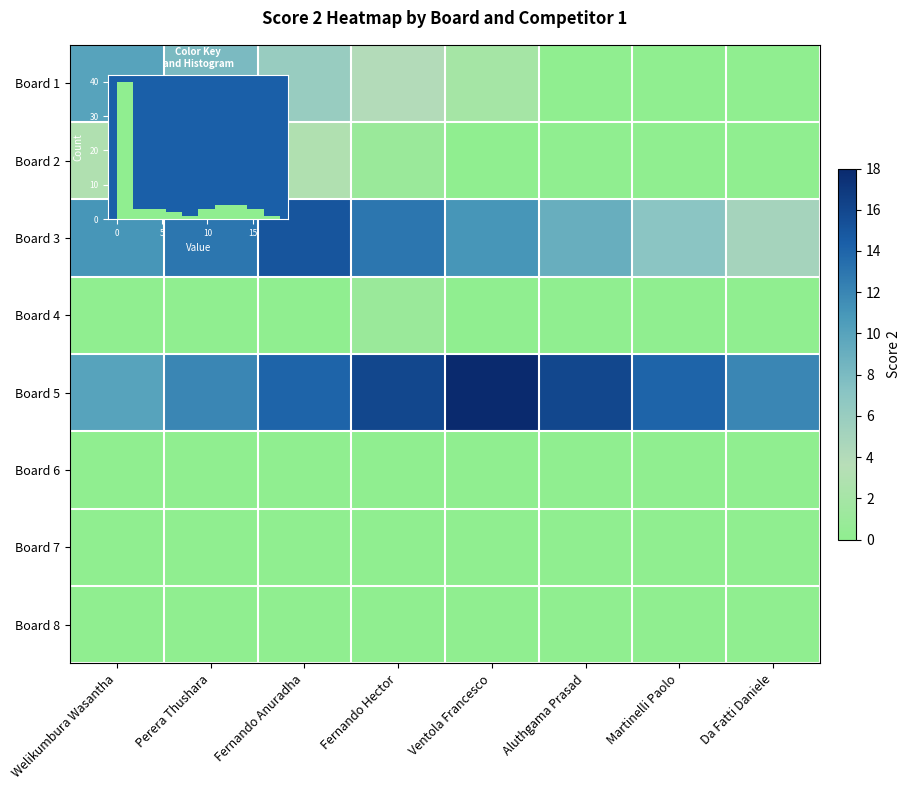

The Board 2 series shows 5 at Fernando Anuradha. True or false?

False